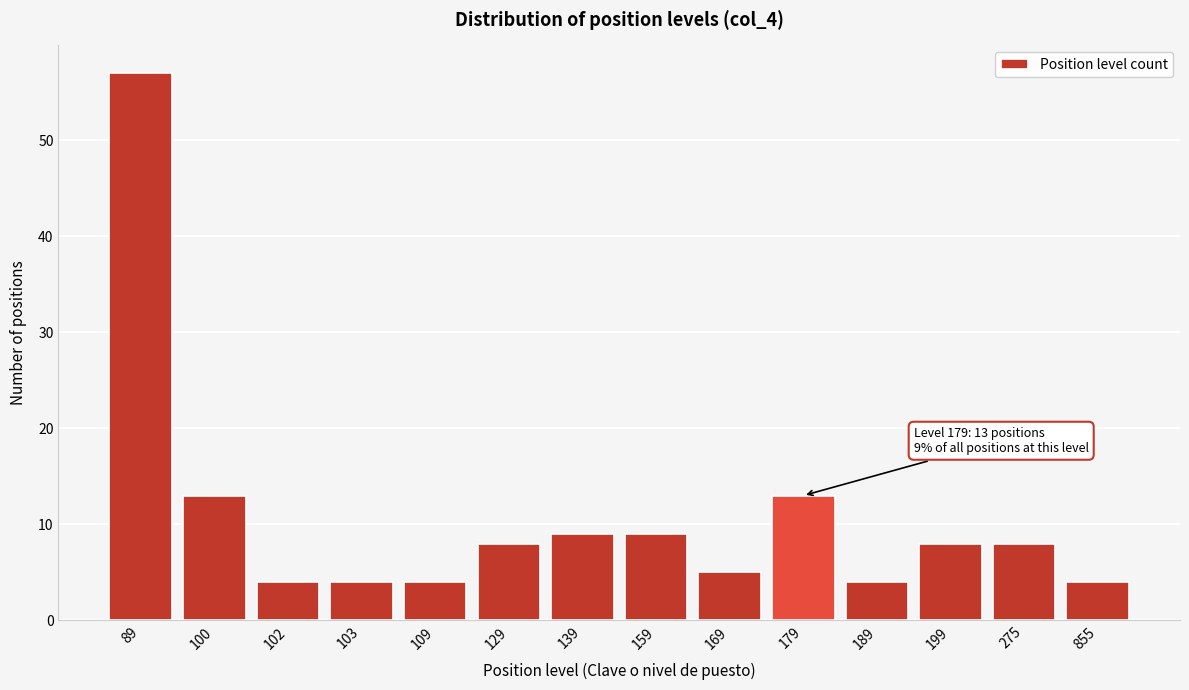

Reading left to right, transcribe all the data shown in this chart.

89=57	100=13	102=4	103=4	109=4	129=8	139=9	159=9	169=5	179=13	189=4	199=8	275=8	855=4